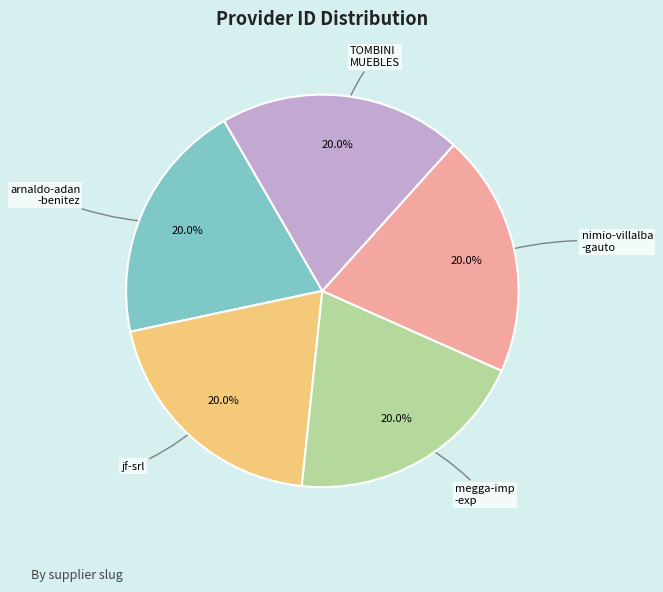

What percentage do nimio-villalba -gauto and jf-srl together represent?

40.0%